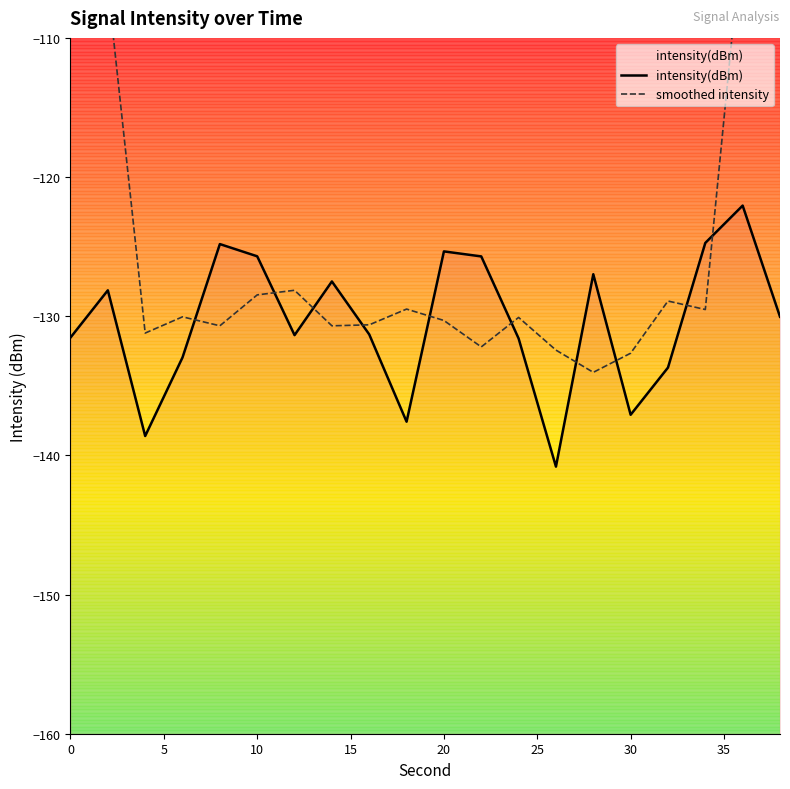

How many times do intensity(dBm) and smoothed intensity cross each other?

10